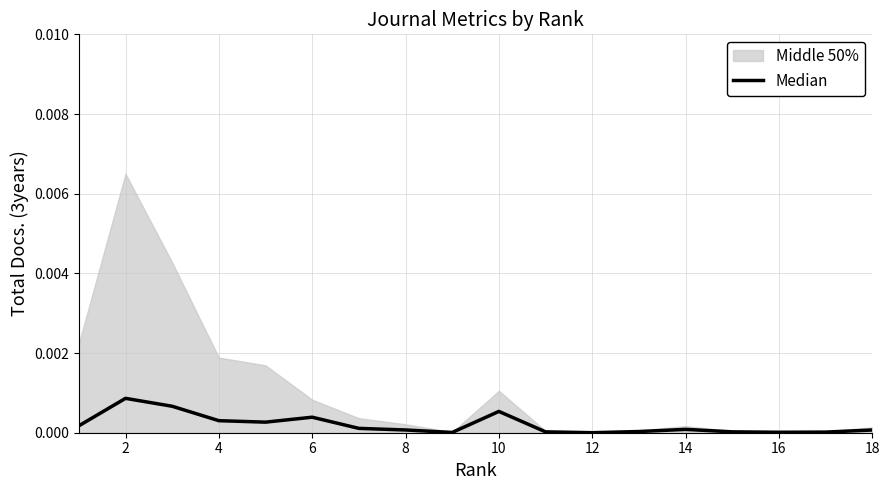

At which label is the value closest to 0?

12